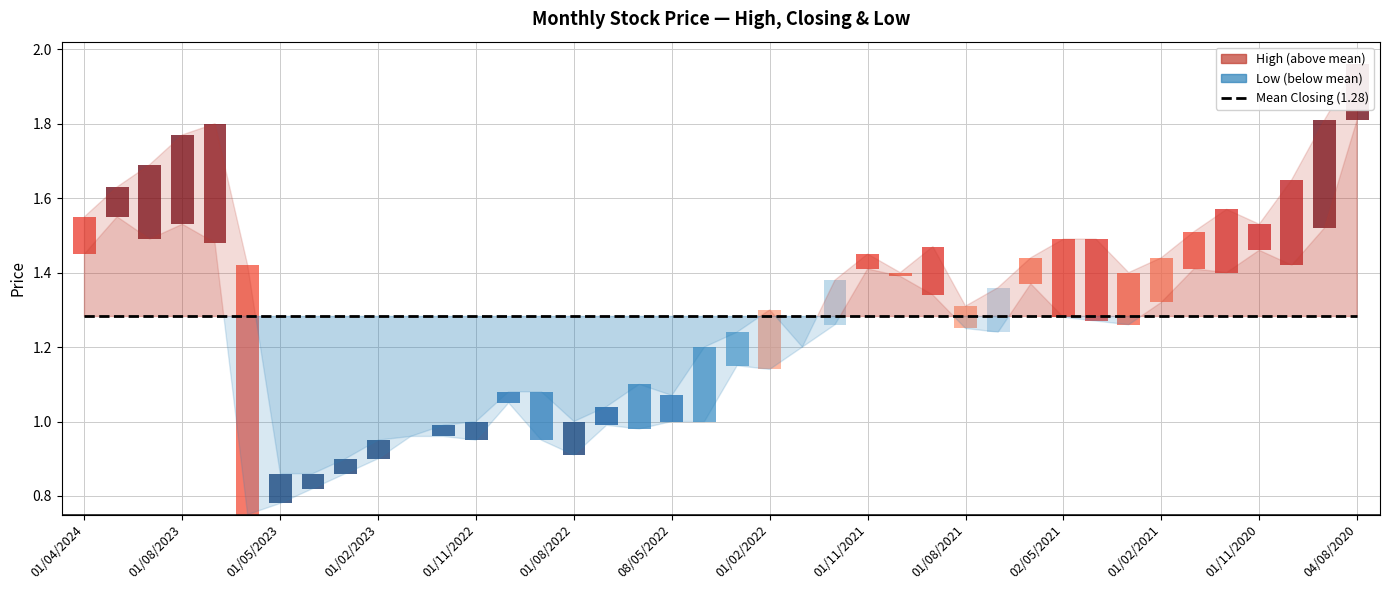

Reading left to right, what are all the values shown in this chart?

High: 01/04/2024=1.6	01/02/2024=1.6	02/01/2024=1.7	01/08/2023=1.8	02/07/2023=1.8	04/06/2023=1.4	01/05/2023=0.9	02/04/2023=0.9	01/03/2023=0.9	01/02/2023=0.9	02/01/2023=1.0	01/12/2022=1.0	01/11/2022=1.0	02/10/2022=1.1	01/09/2022=1.1	01/08/2022=1.0	03/07/2022=1.0	01/06/2022=1.1	08/05/2022=1.1	03/04/2022=1.2	01/03/2022=1.2	01/02/2022=1.3	02/01/2022=1.2	01/12/2021=1.4	01/11/2021=1.4	03/10/2021=1.4	01/09/2021=1.5	01/08/2021=1.3	01/07/2021=1.4	01/06/2021=1.4	02/05/2021=1.5	01/04/2021=1.5	01/03/2021=1.4	01/02/2021=1.4	03/01/2021=1.5	01/12/2020=1.6	01/11/2020=1.5	01/10/2020=1.6	01/09/2020=1.8	04/08/2020=2.0
Closing: 01/04/2024=1.4	01/02/2024=1.6	02/01/2024=1.6	01/08/2023=1.8	02/07/2023=1.6	04/06/2023=1.4	01/05/2023=0.8	02/04/2023=0.8	01/03/2023=0.9	01/02/2023=0.9	02/01/2023=1.0	01/12/2022=1.0	01/11/2022=0.9	02/10/2022=1.1	01/09/2022=1.1	01/08/2022=0.9	03/07/2022=1.0	01/06/2022=1.1	08/05/2022=1.1	03/04/2022=1.1	01/03/2022=1.1	01/02/2022=1.3	02/01/2022=1.2	01/12/2021=1.3	01/11/2021=1.4	03/10/2021=1.4	01/09/2021=1.5	01/08/2021=1.3	01/07/2021=1.3	01/06/2021=1.4	02/05/2021=1.4	01/04/2021=1.5	01/03/2021=1.4	01/02/2021=1.4	03/01/2021=1.4	01/12/2020=1.5	01/11/2020=1.5	01/10/2020=1.5	01/09/2020=1.6	04/08/2020=1.8
Low: 01/04/2024=1.4	01/02/2024=1.6	02/01/2024=1.5	01/08/2023=1.5	02/07/2023=1.5	04/06/2023=0.8	01/05/2023=0.8	02/04/2023=0.8	01/03/2023=0.9	01/02/2023=0.9	02/01/2023=1.0	01/12/2022=1.0	01/11/2022=0.9	02/10/2022=1.1	01/09/2022=0.9	01/08/2022=0.9	03/07/2022=1.0	01/06/2022=1.0	08/05/2022=1.0	03/04/2022=1.0	01/03/2022=1.1	01/02/2022=1.1	02/01/2022=1.2	01/12/2021=1.3	01/11/2021=1.4	03/10/2021=1.4	01/09/2021=1.3	01/08/2021=1.2	01/07/2021=1.2	01/06/2021=1.4	02/05/2021=1.3	01/04/2021=1.3	01/03/2021=1.3	01/02/2021=1.3	03/01/2021=1.4	01/12/2020=1.4	01/11/2020=1.5	01/10/2020=1.4	01/09/2020=1.5	04/08/2020=1.8